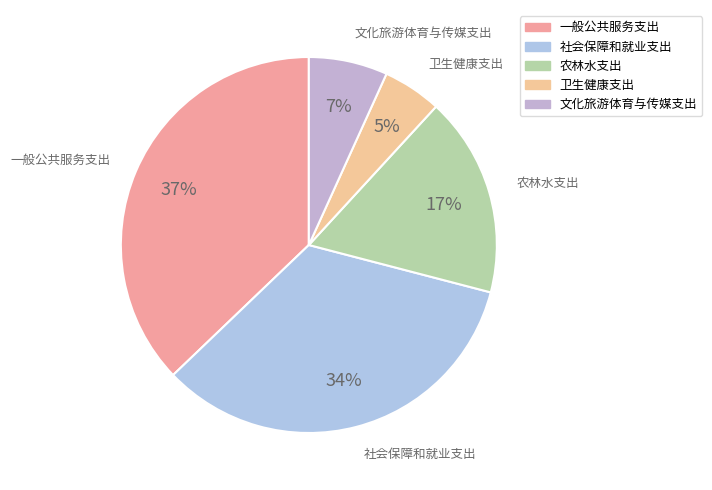

Count the number of slices in the pie.

5